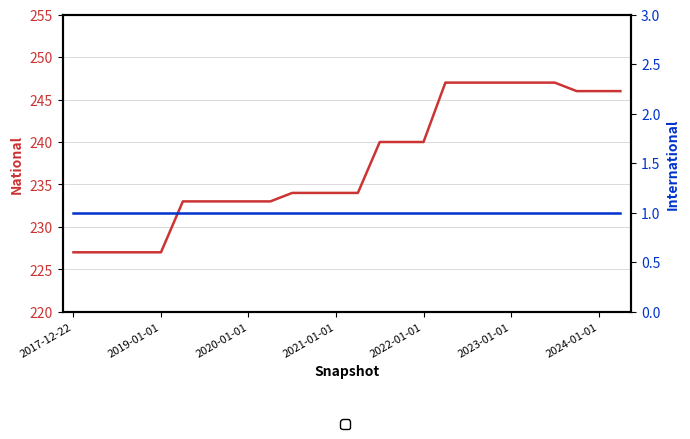

Between 10 and 20, which series saw the biggest shift?

national